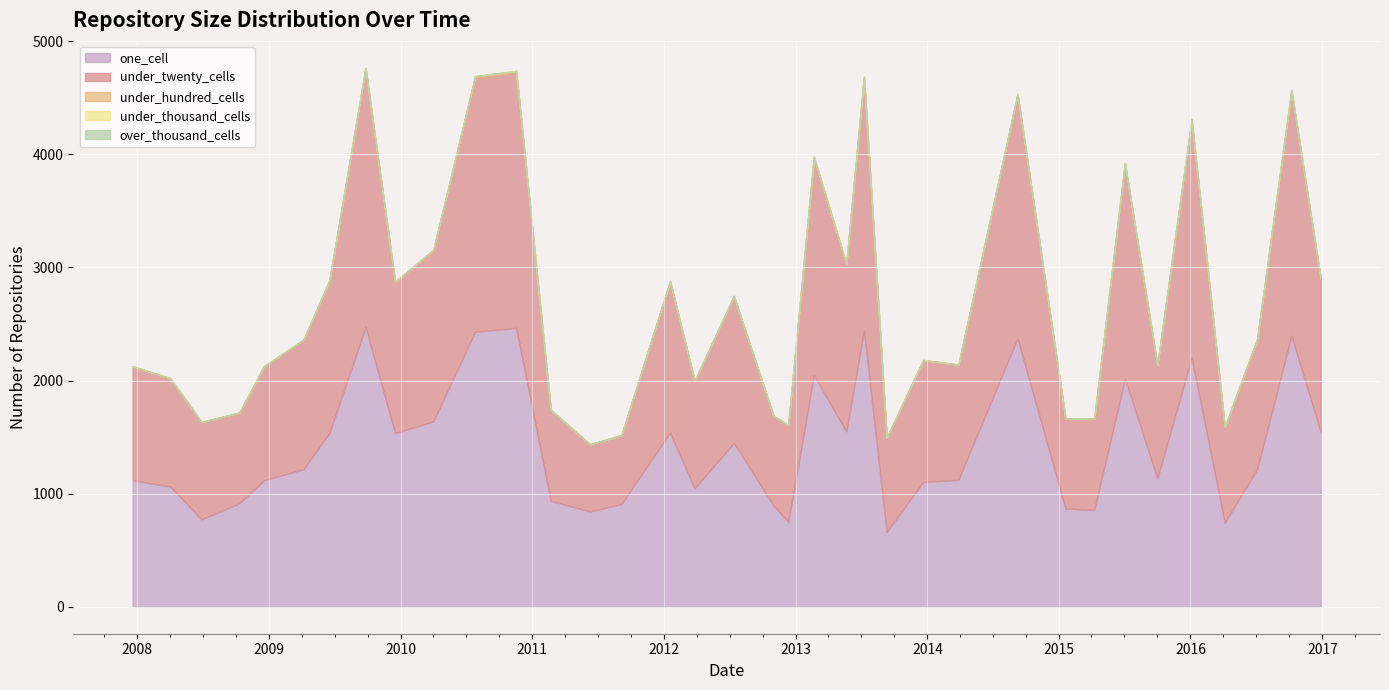

Which category has the highest value across all series?

2009-09-25